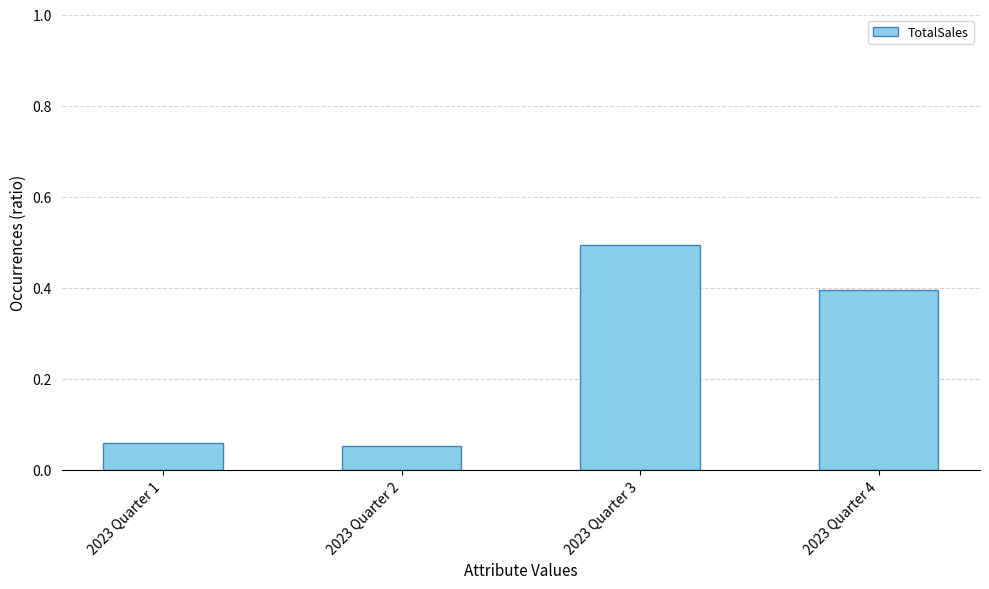

What is the sum of all values?

1.0